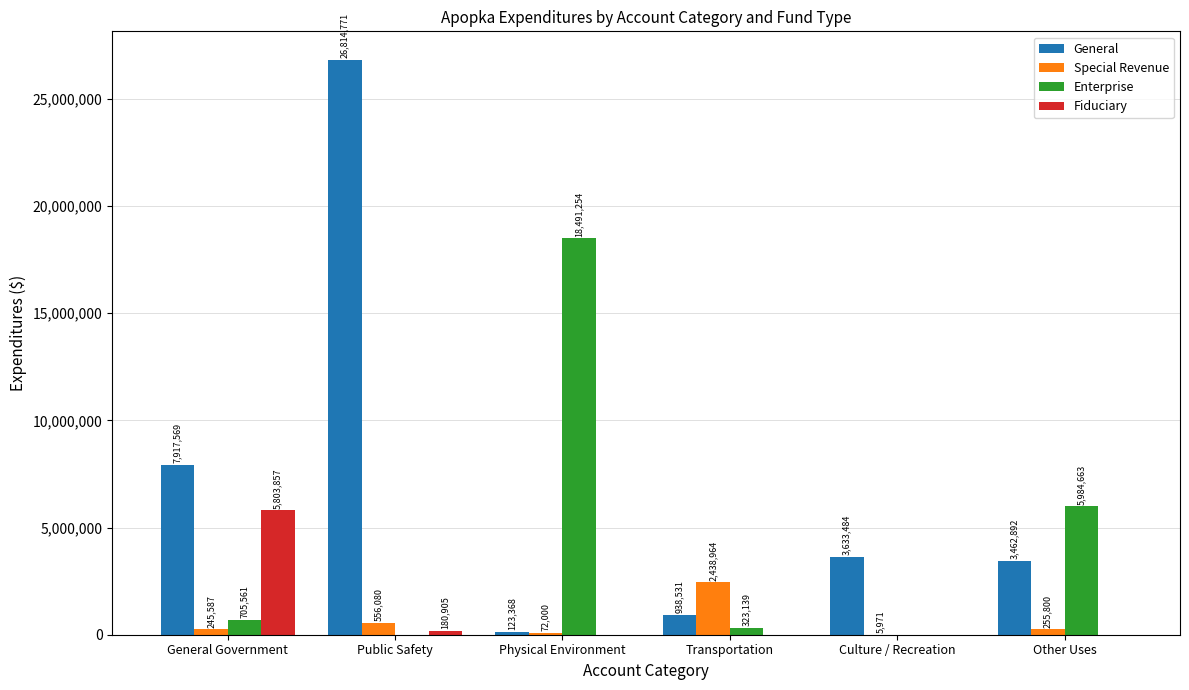

True or false: Fiduciary has a value of 180905 at Public Safety.

True